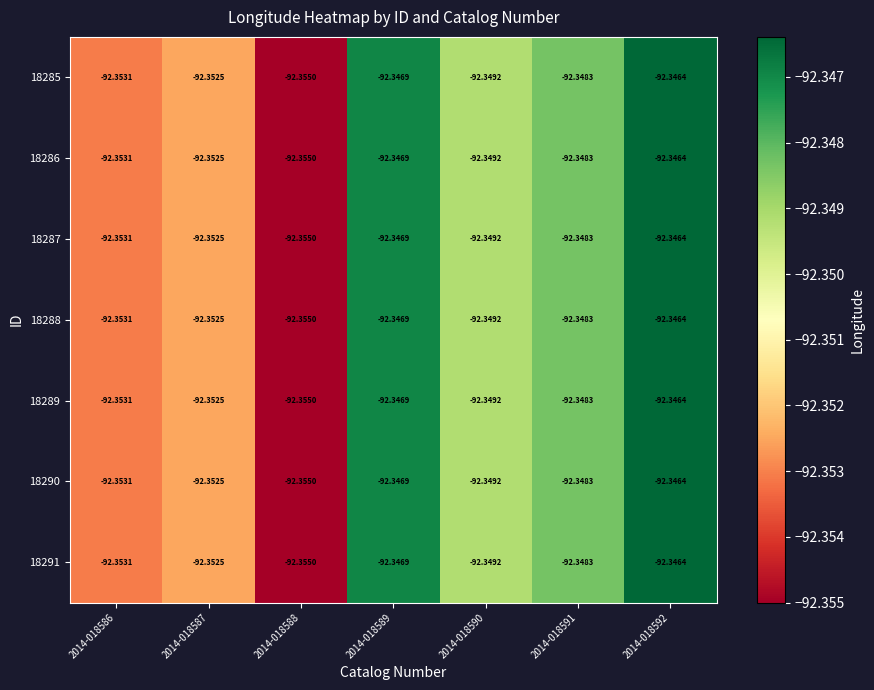

Is the value of 18287 at 2014-018590 greater than the value of 18291 at 2014-018587?

Yes